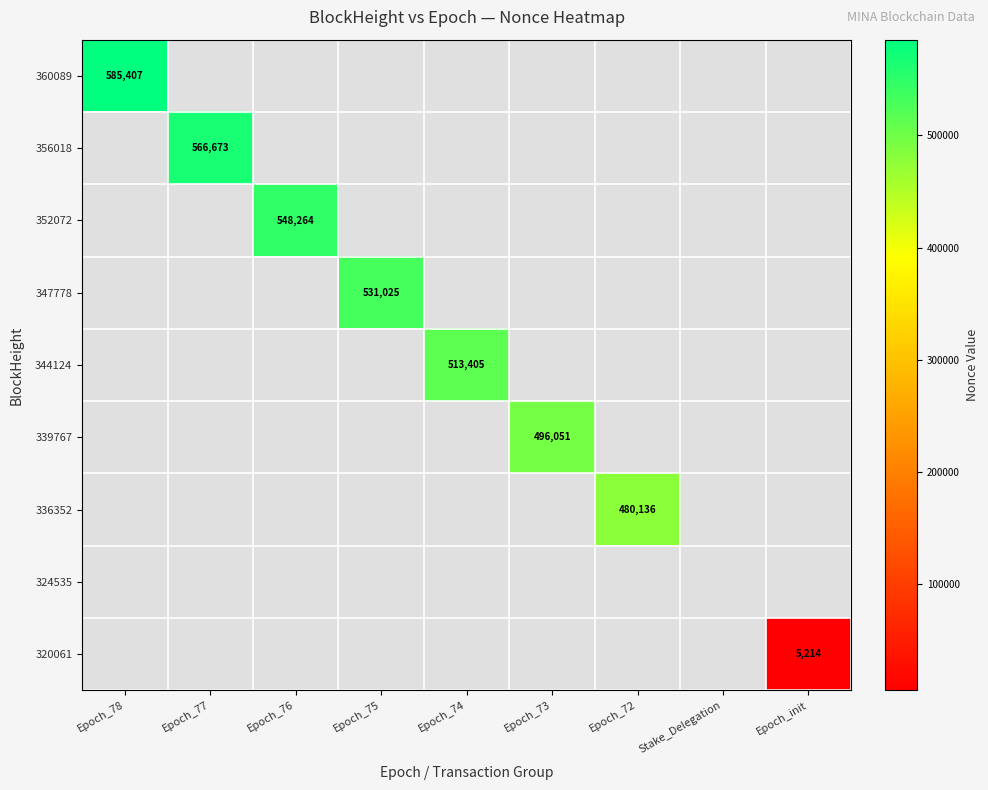

At how many categories does at least one series exceed 367491?

7